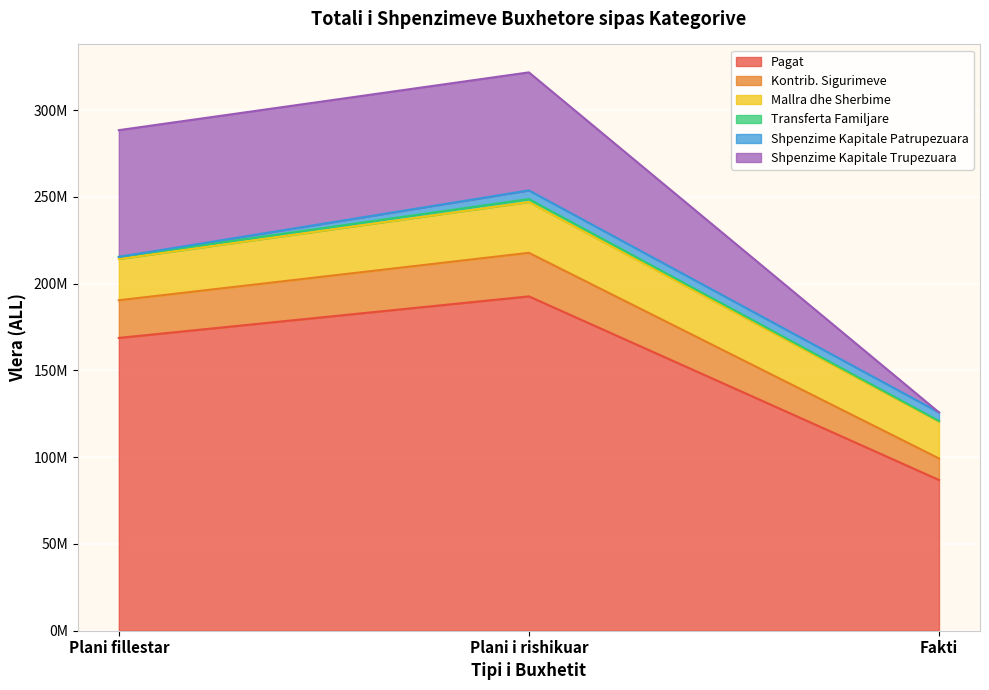

What is the highest value of the Pagat series?

192631520